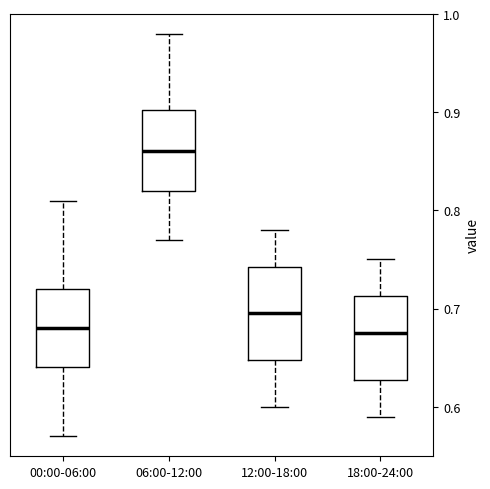

Reading left to right, transcribe this box plot: for each box, give where its median line is, the range the box spans, and where its two whiskers end, as read against the y-axis. The values are not printed on the chart, so give them approximately, as read against the axis.

00:00-06:00: median 0.68, box 0.64 to 0.72, whiskers 0.57 to 0.81
06:00-12:00: median 0.86, box 0.82 to 0.90, whiskers 0.77 to 0.98
12:00-18:00: median 0.70, box 0.65 to 0.74, whiskers 0.60 to 0.78
18:00-24:00: median 0.68, box 0.63 to 0.71, whiskers 0.59 to 0.75